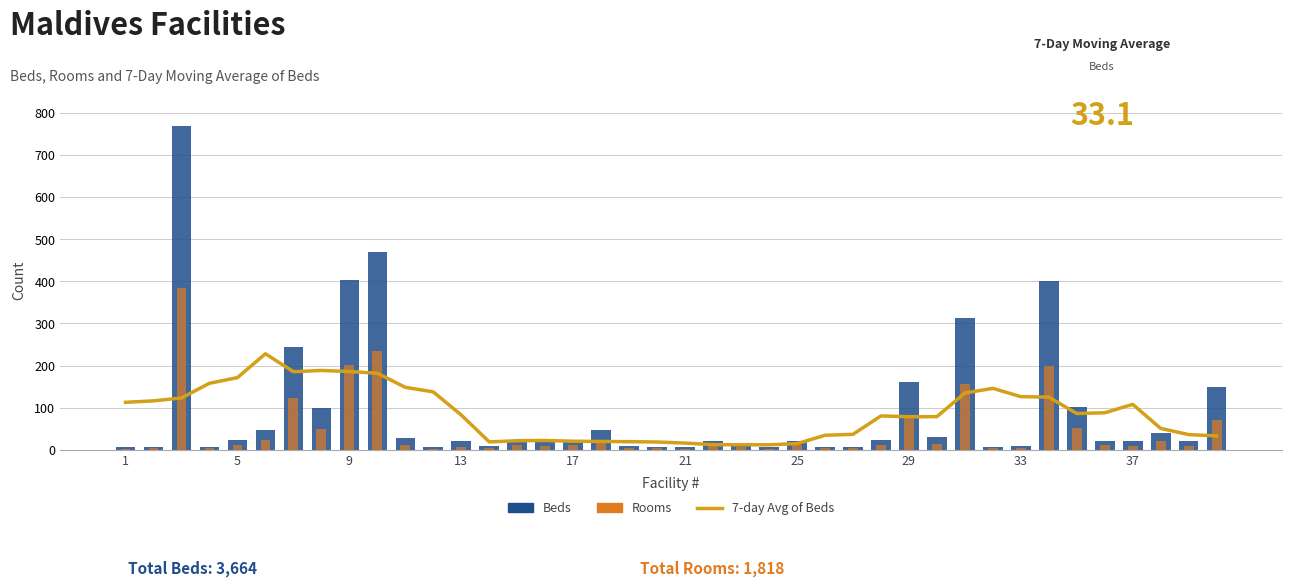

Is it true that Rooms equals 3.0 at 1?

True